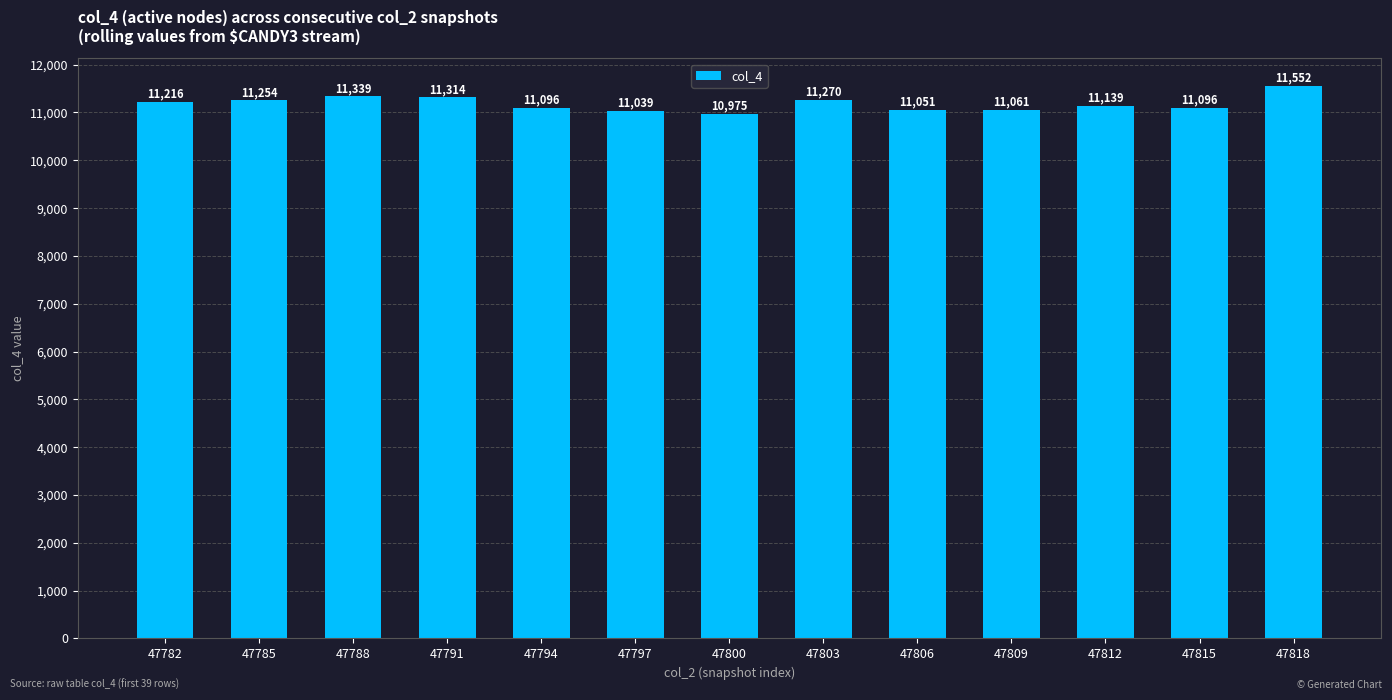

Reading left to right, extract all data points from this chart.

11216	11254	11339	11314	11096	11039	10975	11270	11051	11061	11139	11096	11552